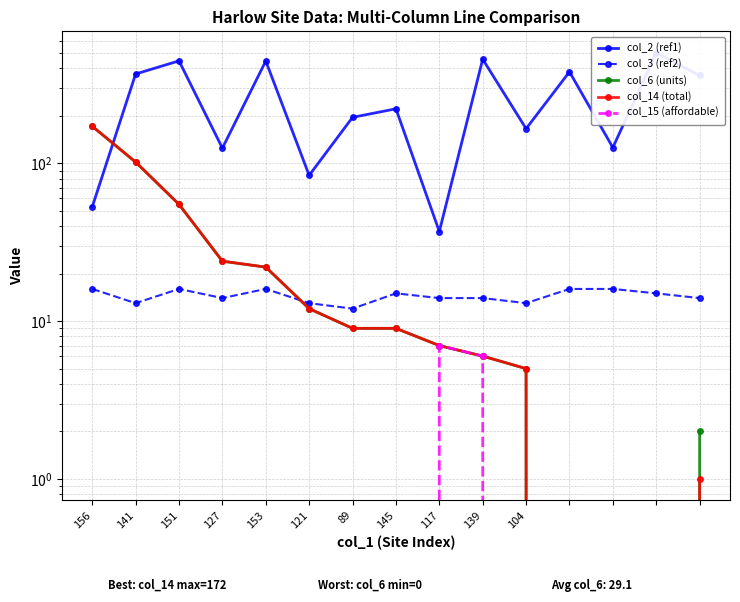

What is the difference between the maximum and minimum values in the col_3 (ref2) series?

4